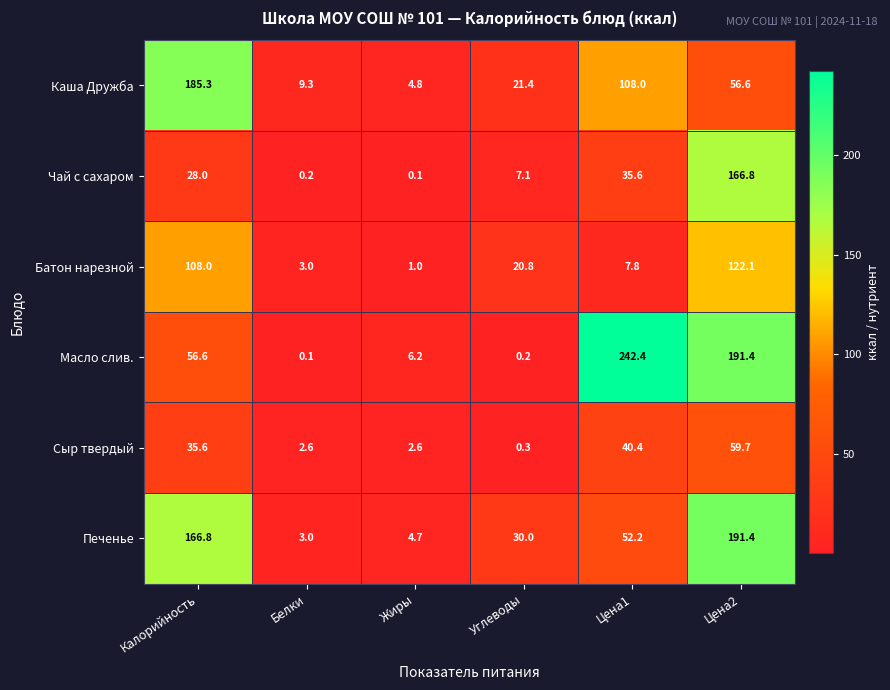

Which series has the largest total across all categories?

Масло слив.